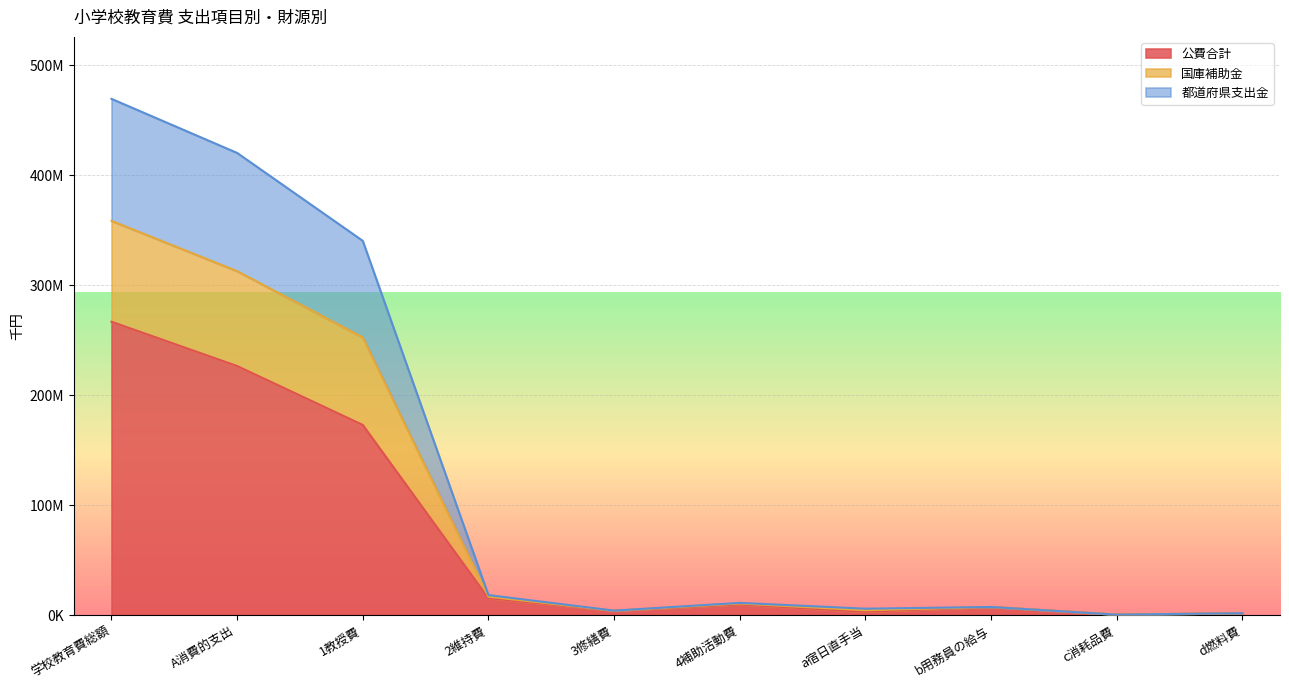

List the labels in order of 都道府県支出金 value, largest first.

学校教育費総額, A消費的支出, 1教授費, 2維持費, 4補助活動費, b用務員の給与, a宿日直手当, 3修繕費, d燃料費, c消耗品費